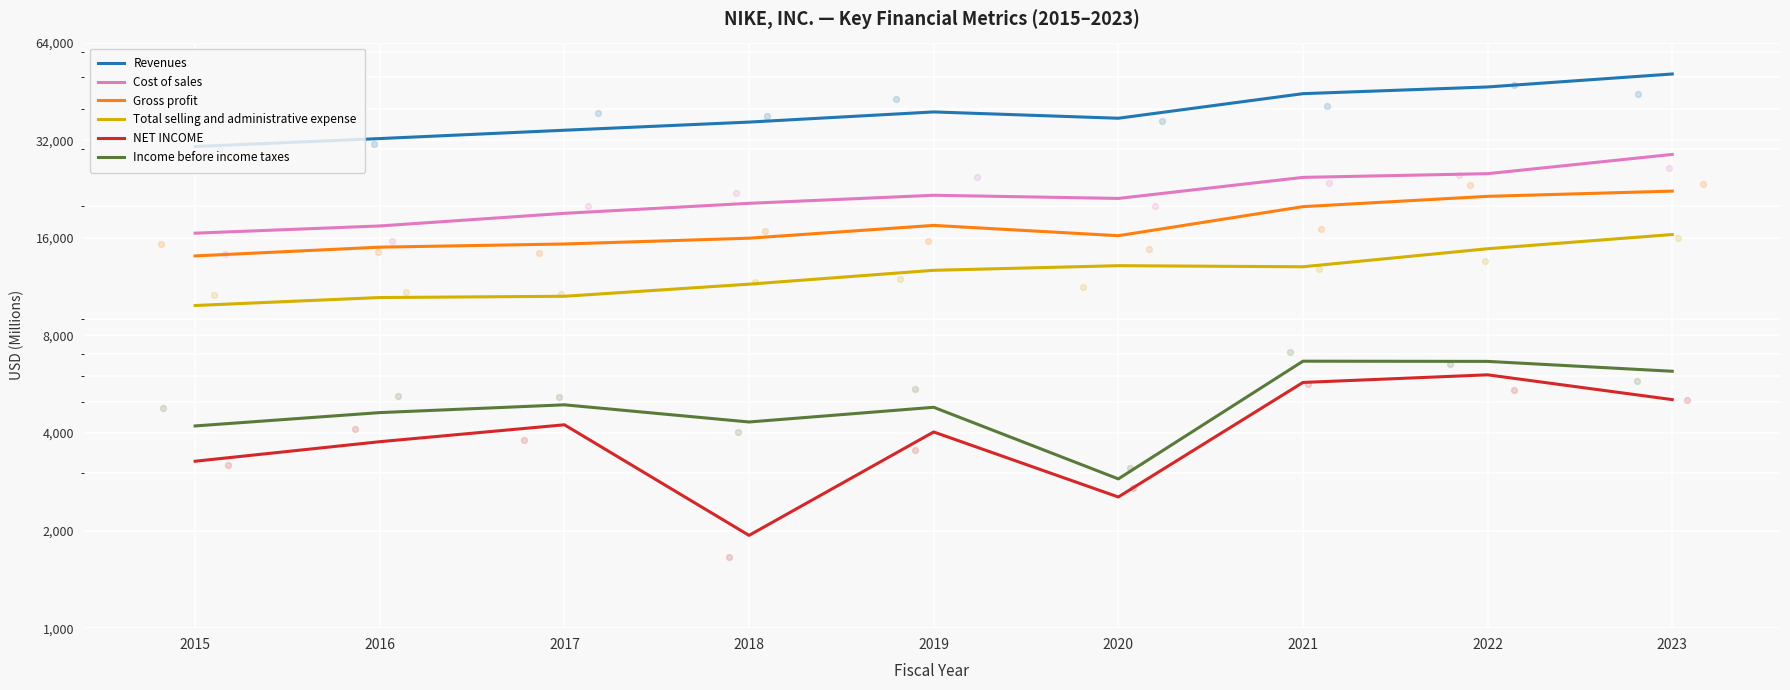

Which series reaches the minimum Y coordinate?

NET INCOME